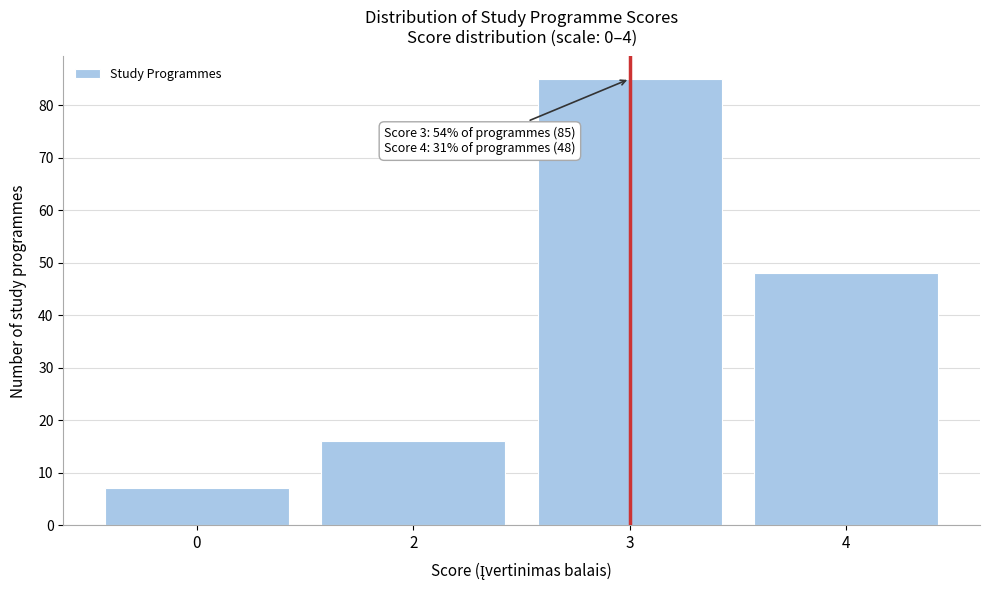

Reading left to right, extract all data points from this chart.

7	16	85	48